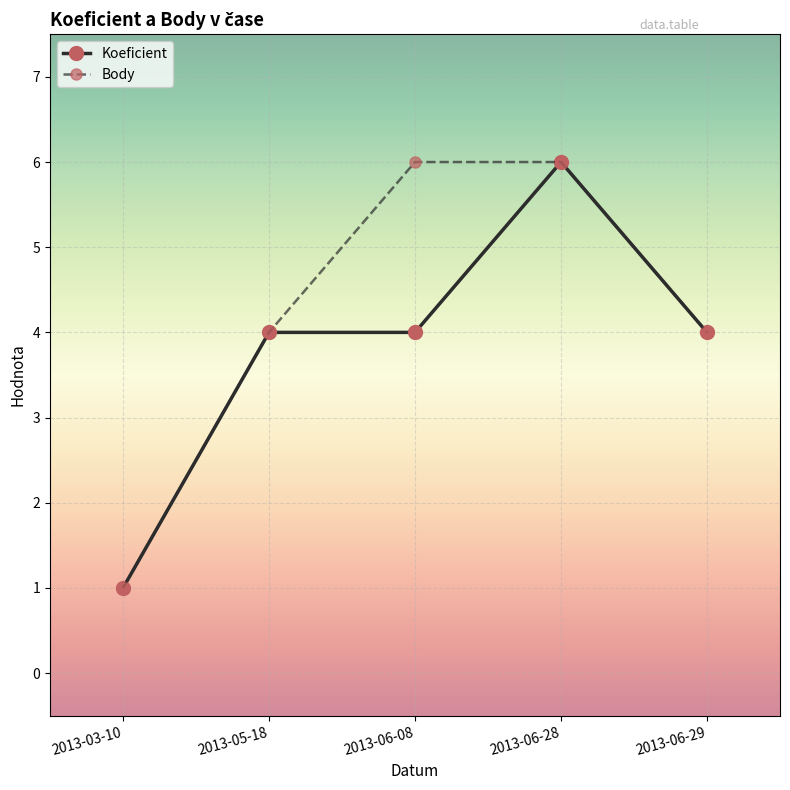

How many lines are shown in the chart?

2